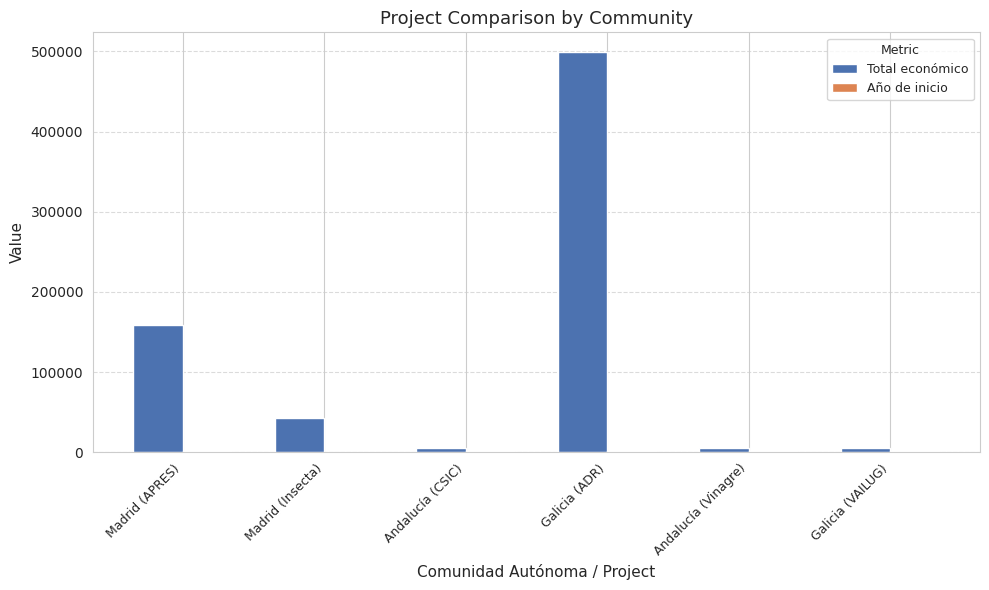

What is the maximum value for Total económico?

498819